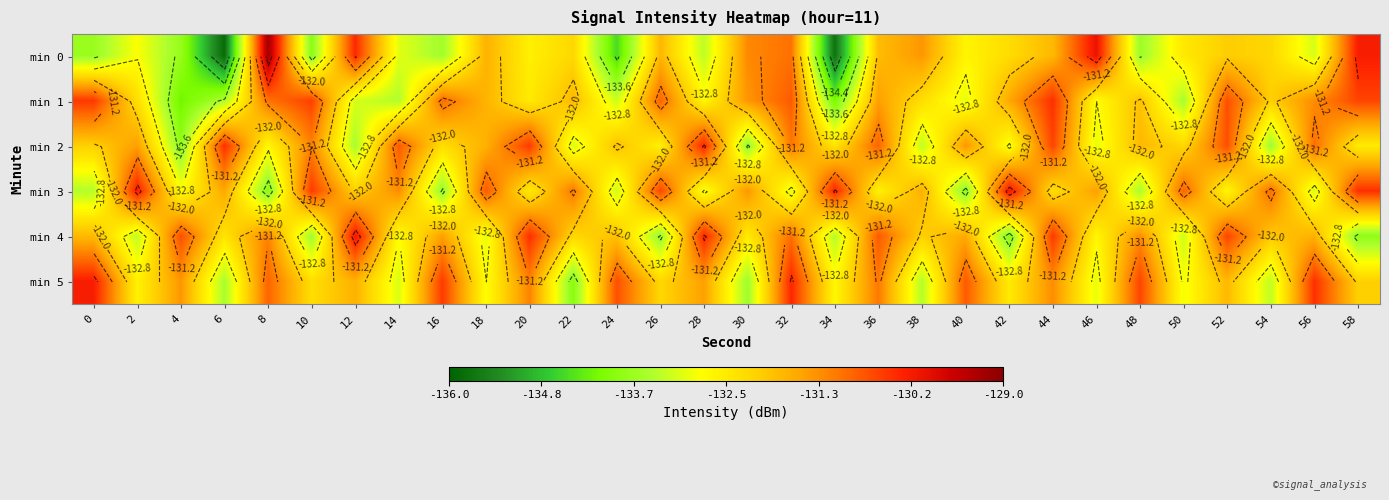

The value of min 1 at 30 is -131.4. True or false?

True